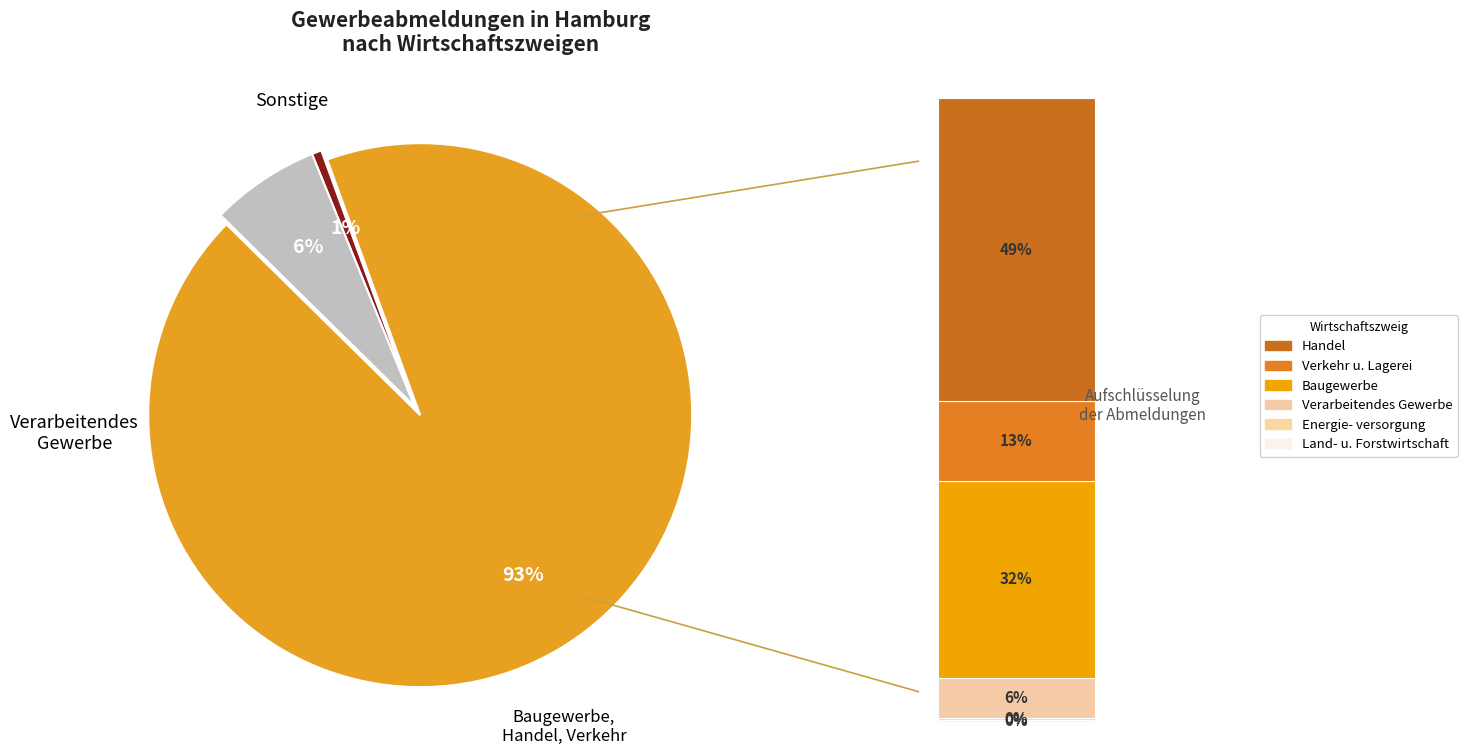

Which has a higher value, Baugewerbe or Energieversorgung?

Baugewerbe